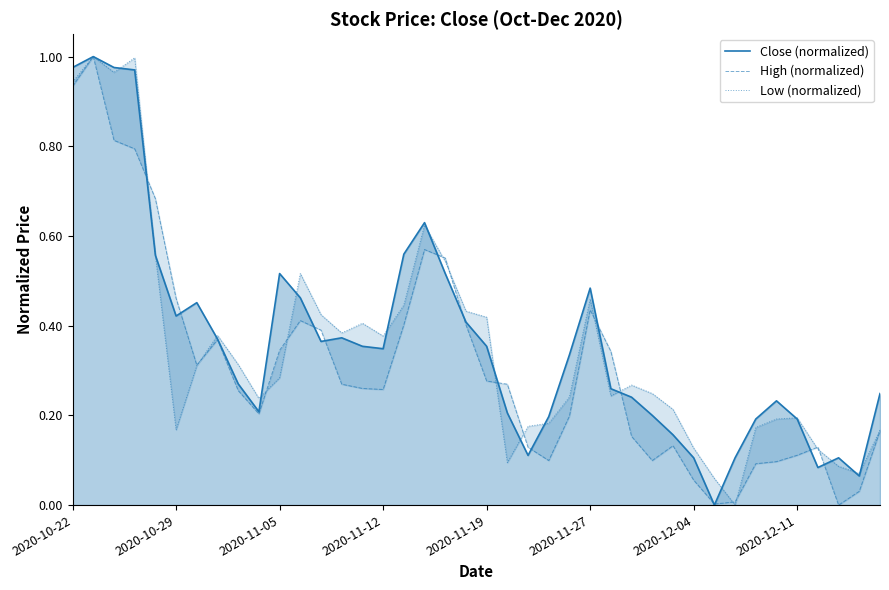

Which series has the largest total across all categories?

Close (normalized)